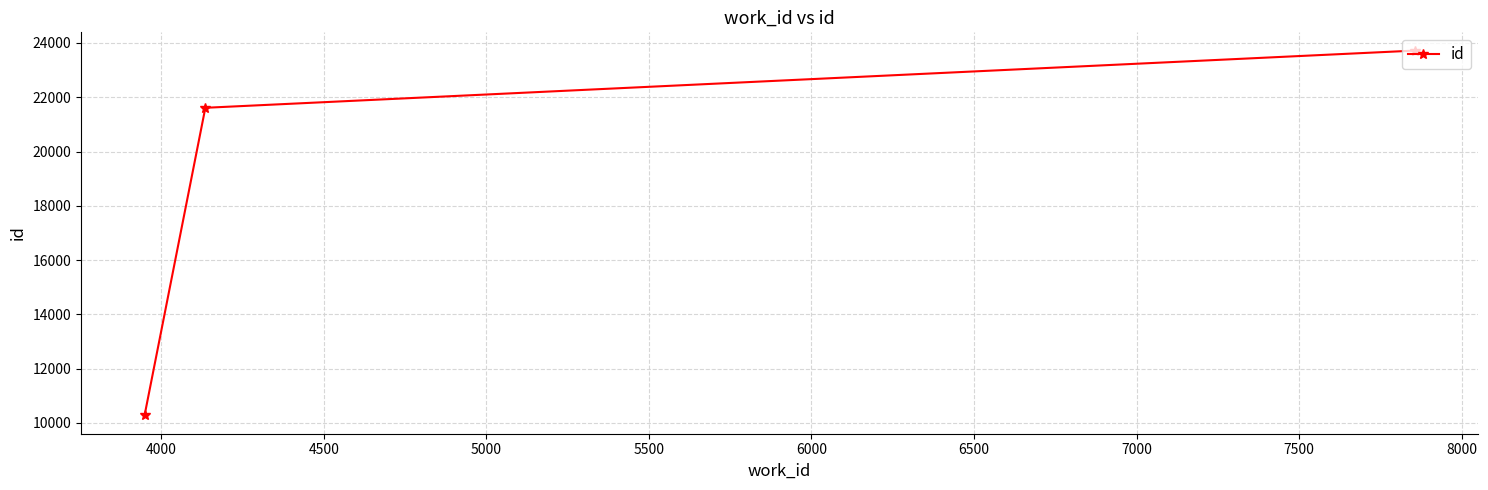

What is the sum of all values?

55601